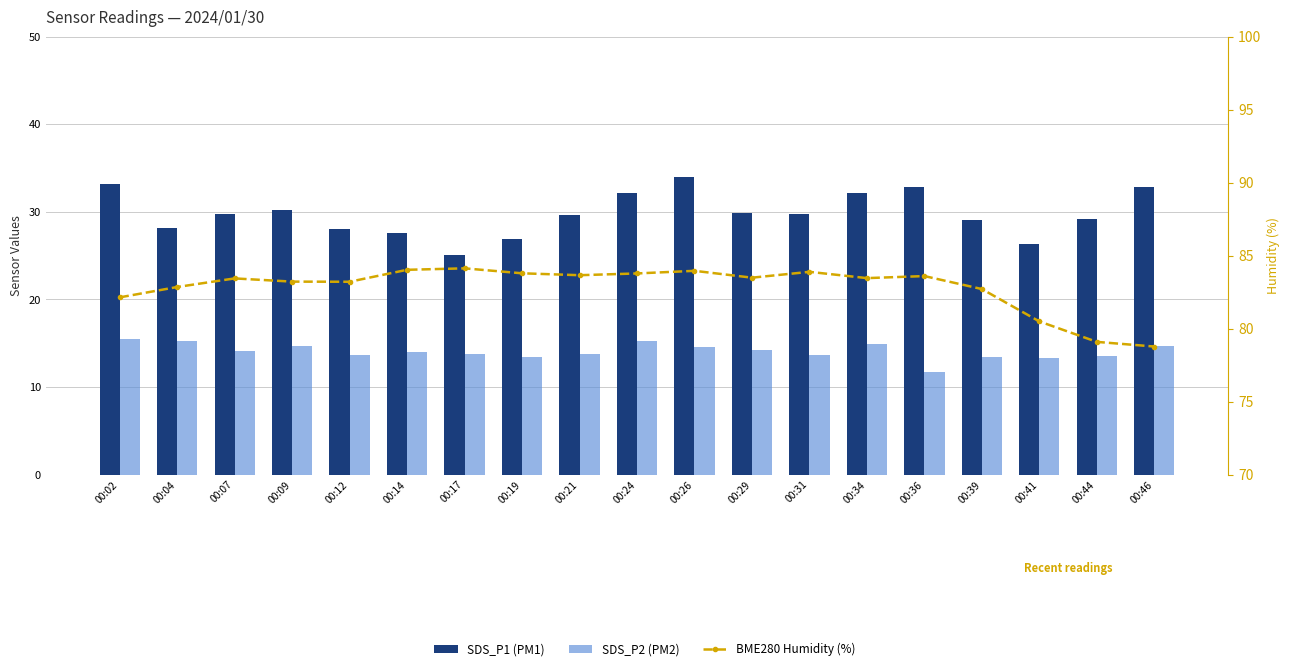

What is the difference between the maximum and minimum values in the SDS_P1 (PM1) series?

8.9